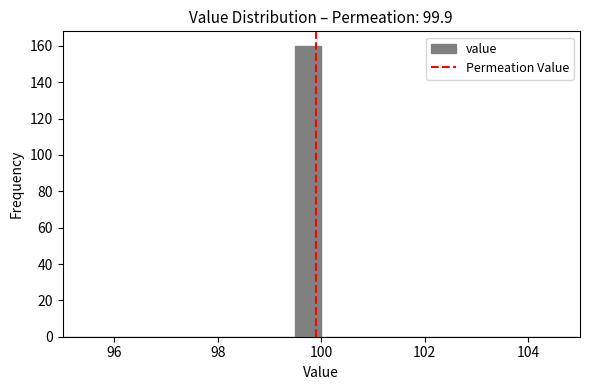

Around what value on the x-axis is the tallest bar? Give the approximate position of its centre, as read against the axis.

99.8